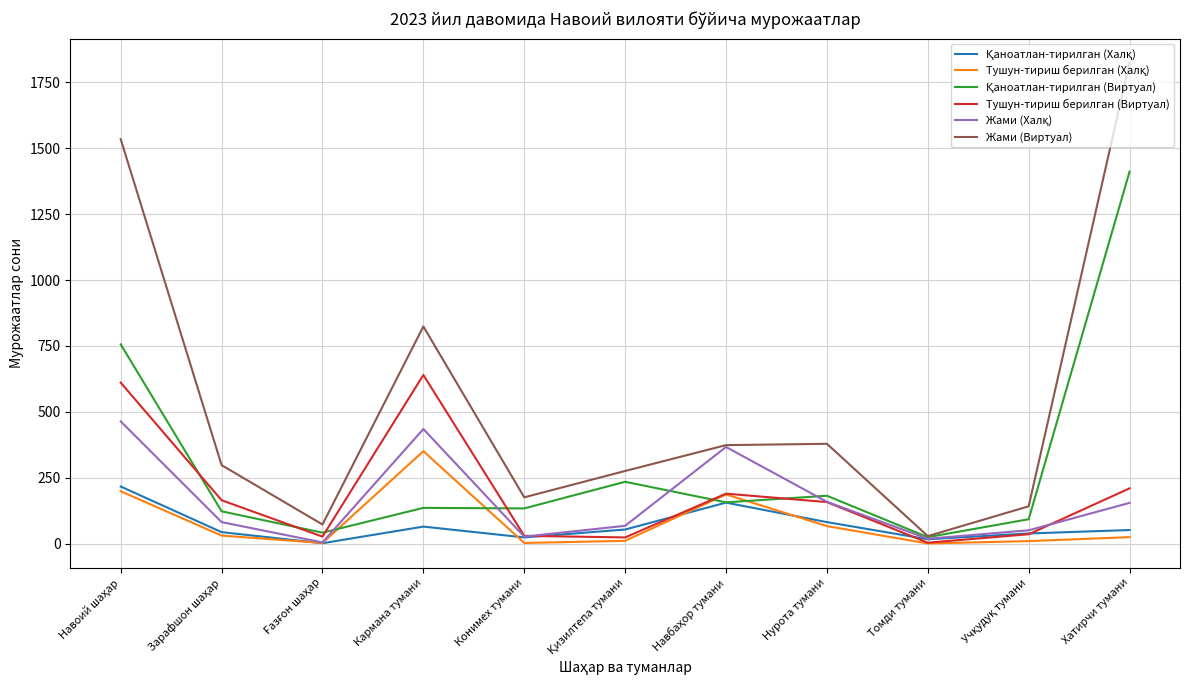

Is this an area chart (filled region under the line)?

No